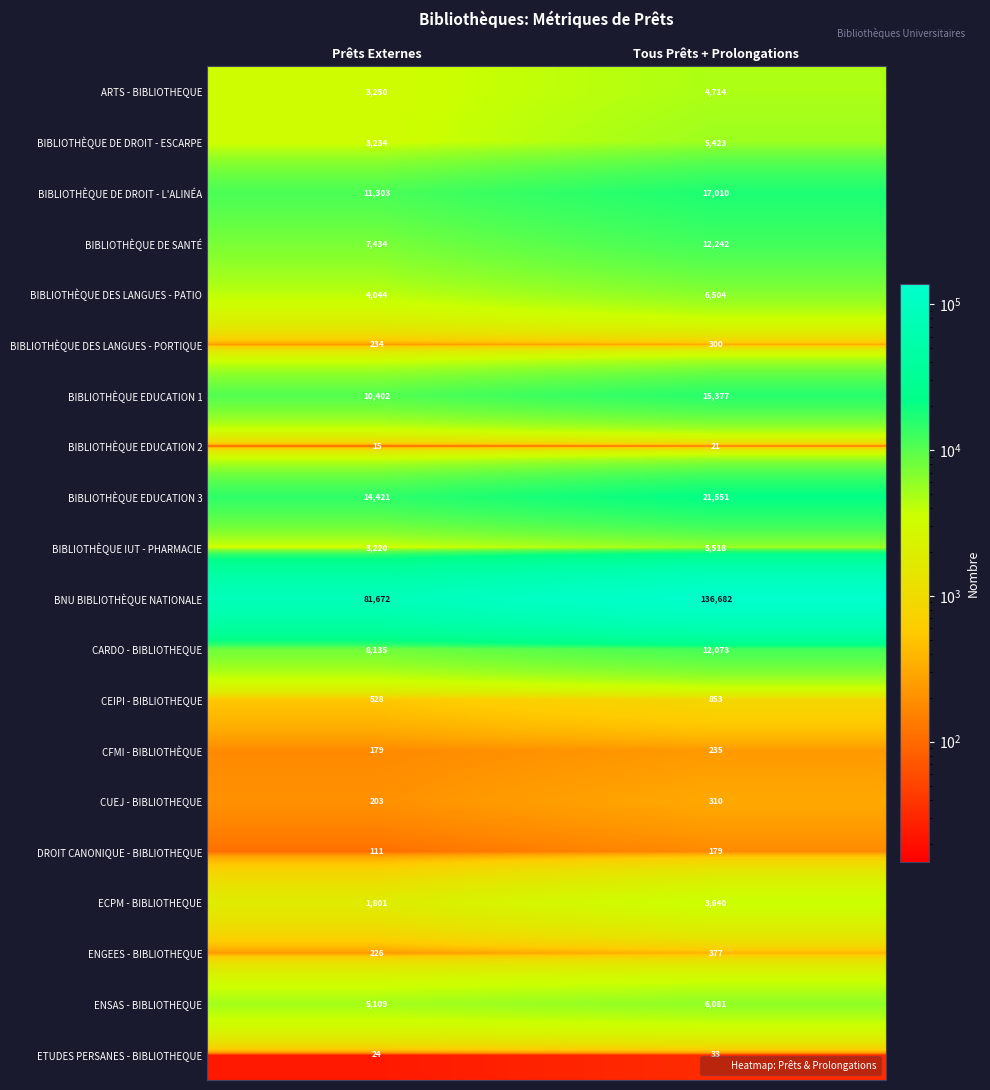

At how many categories does at least one series exceed 54281?

2